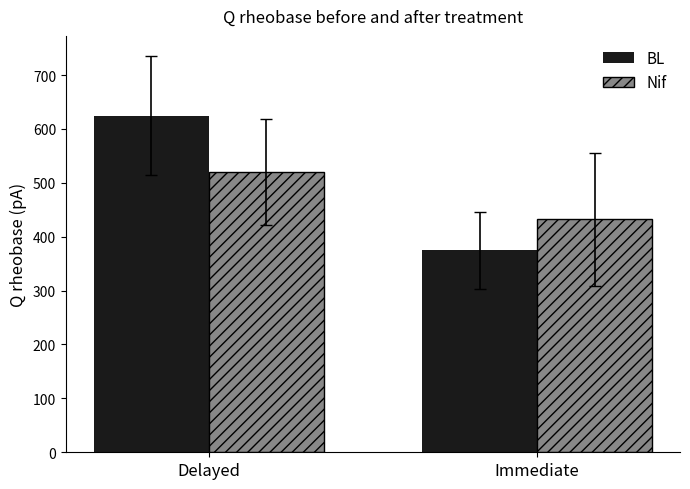

Which label corresponds to the smallest value in the chart?

Immediate